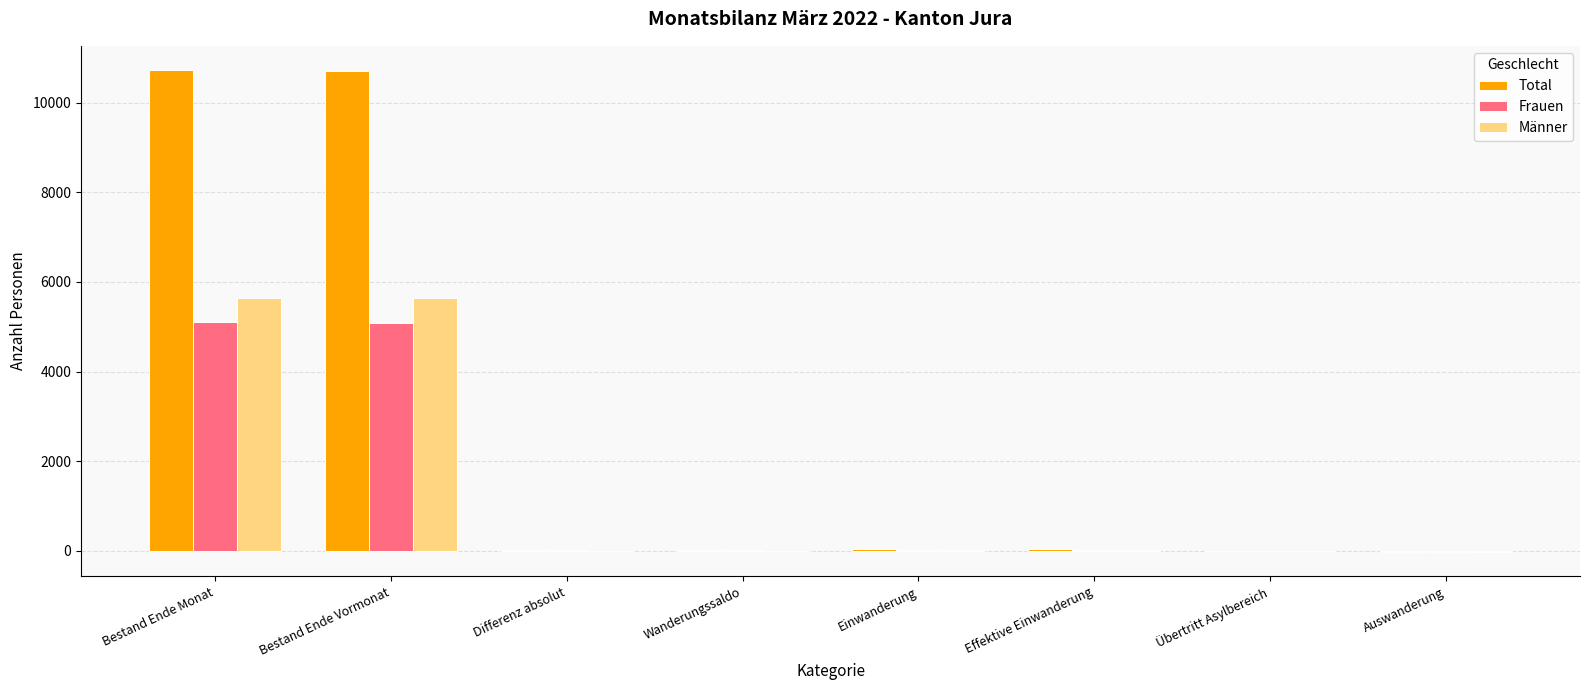

Is the value of Total at Wanderungssaldo greater than the value of Frauen at Bestand Ende Vormonat?

No